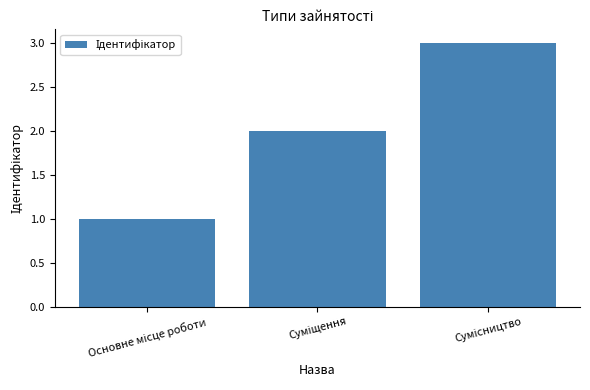

Are the bars grouped side by side (vs. stacked)?

No